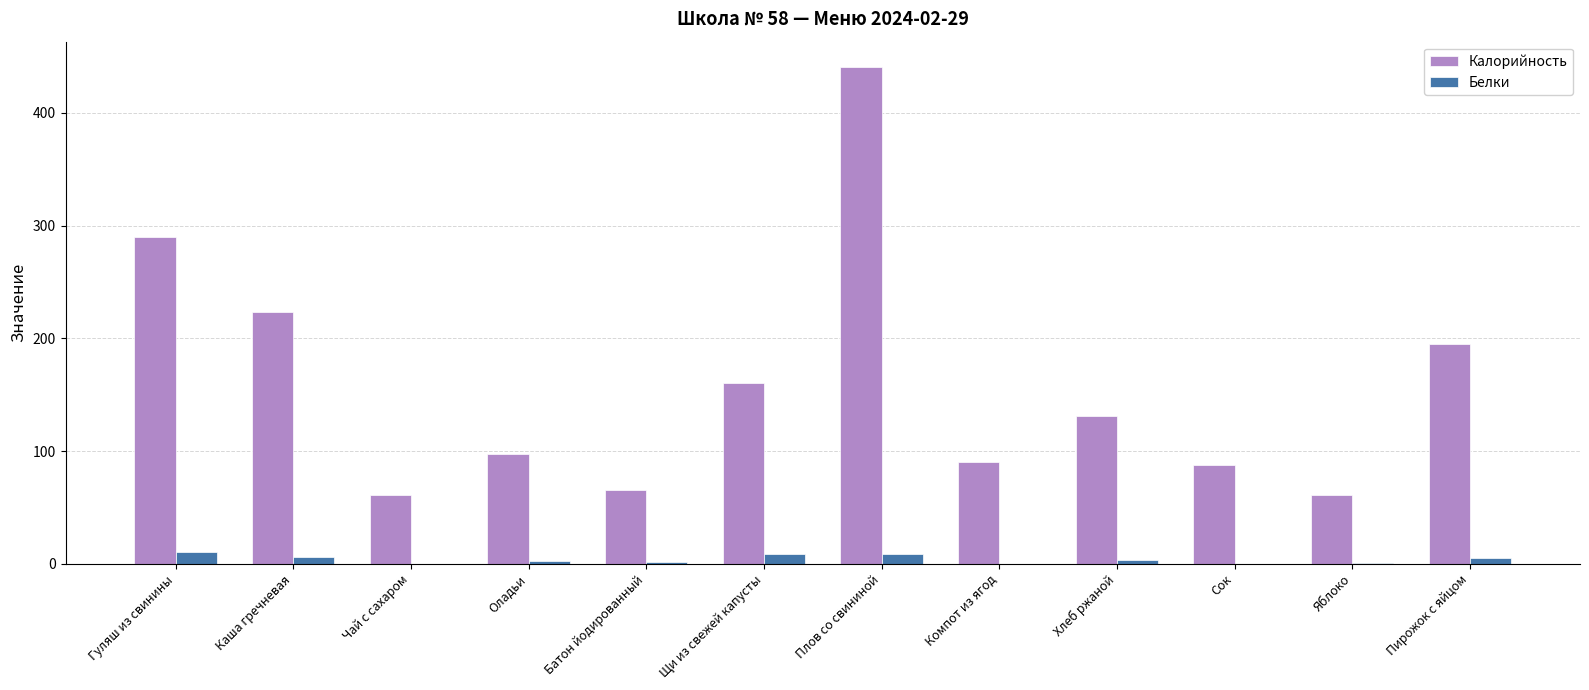

The value of Калорийность at Гуляш из свинины is 500.5. True or false?

False